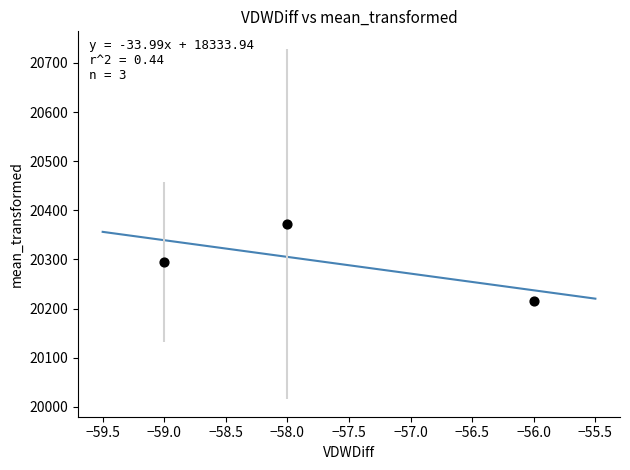

What is the average X value?

-57.7